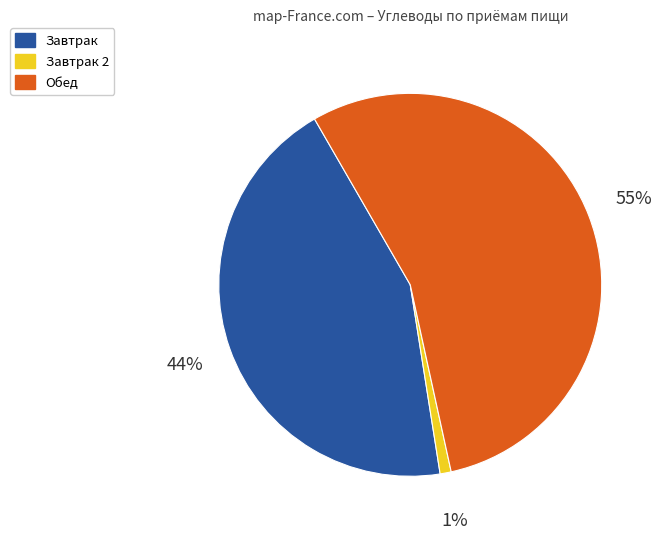

Does any single category account for the majority?

Yes